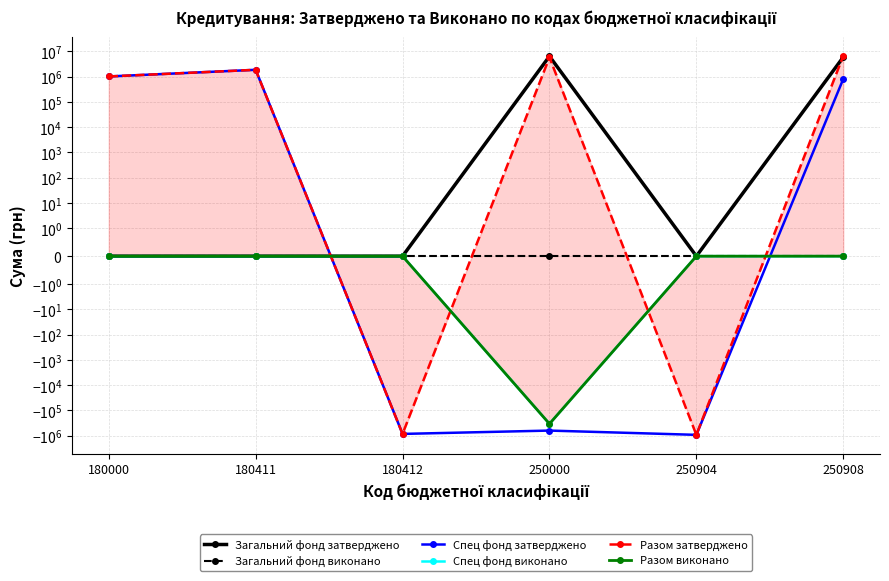

Which series ends up on top after the final intersection of Загальний фонд затверджено and Разом затверджено?

Разом затверджено